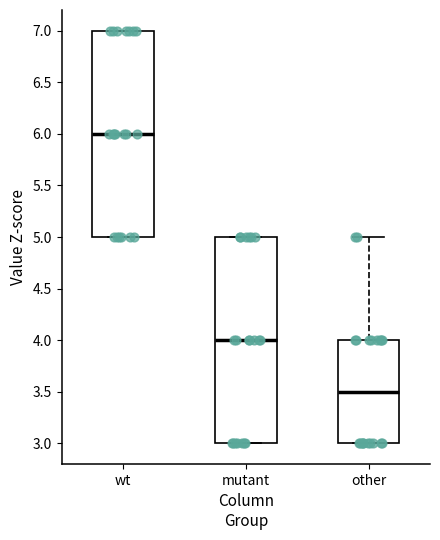

Which box has the lowest median line?

other